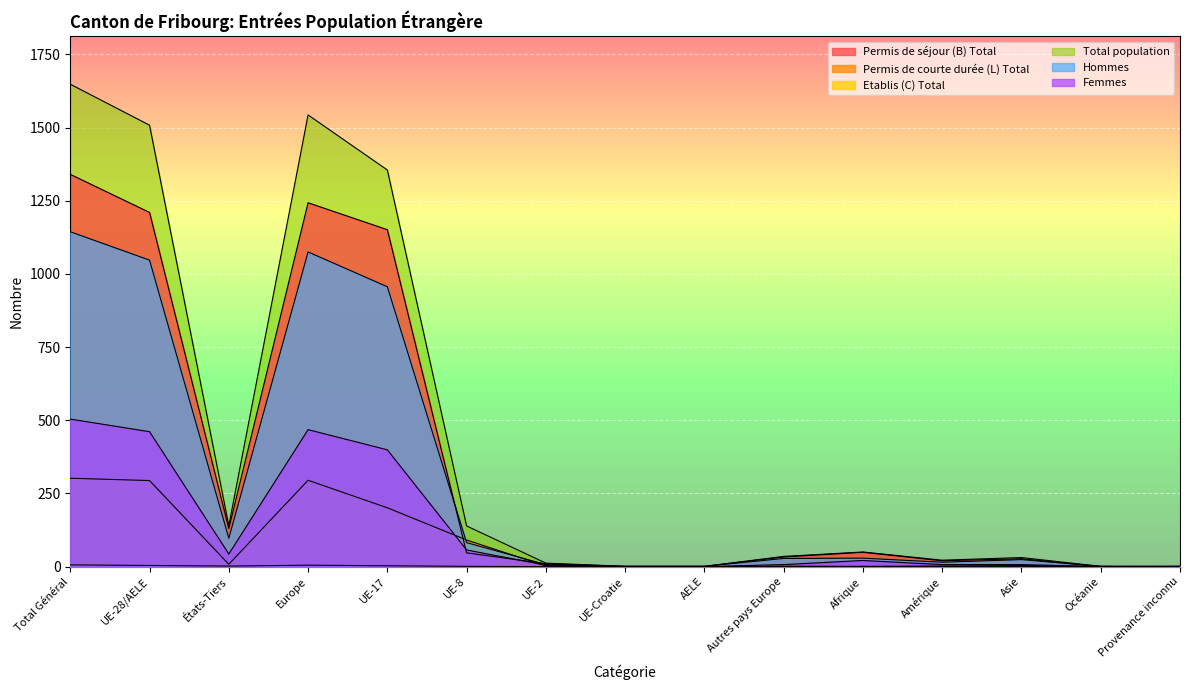

What is the difference between the Total population values at Amérique and Total Général?

1626